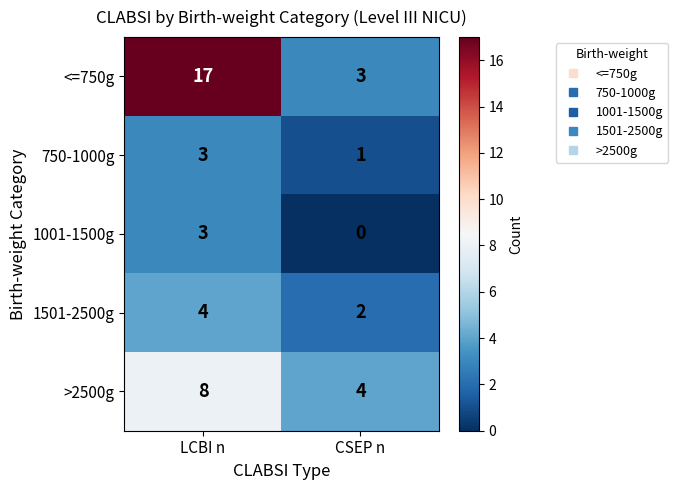

Between LCBI n and CSEP n, which series saw the biggest shift?

<=750g